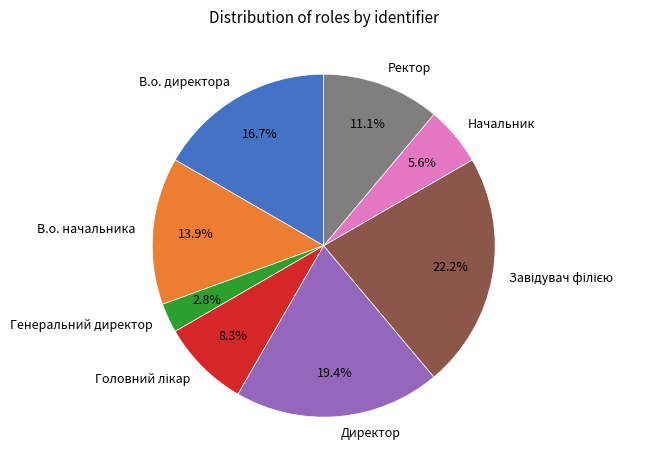

Which category has the smallest portion of the pie?

Генеральний директор